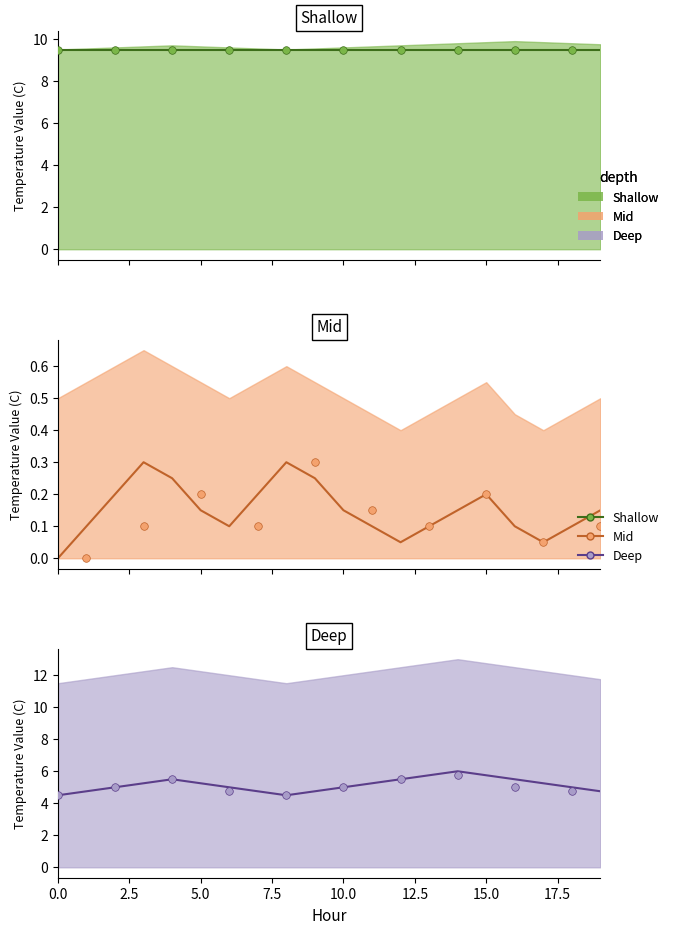

Which series contains the highest Y value?

Deep